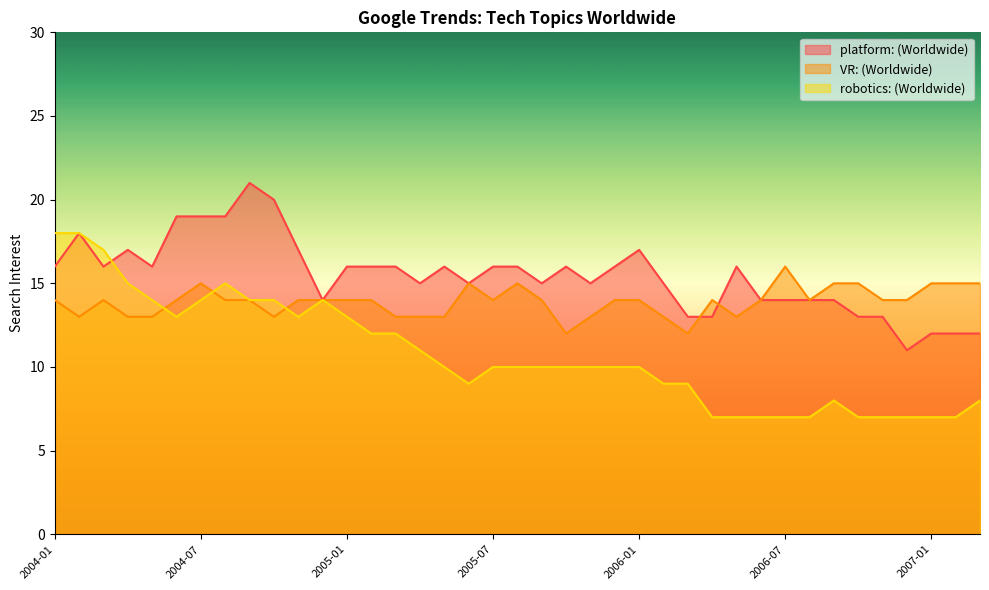

Where is the first local minimum for VR: (Worldwide)?

2004-02